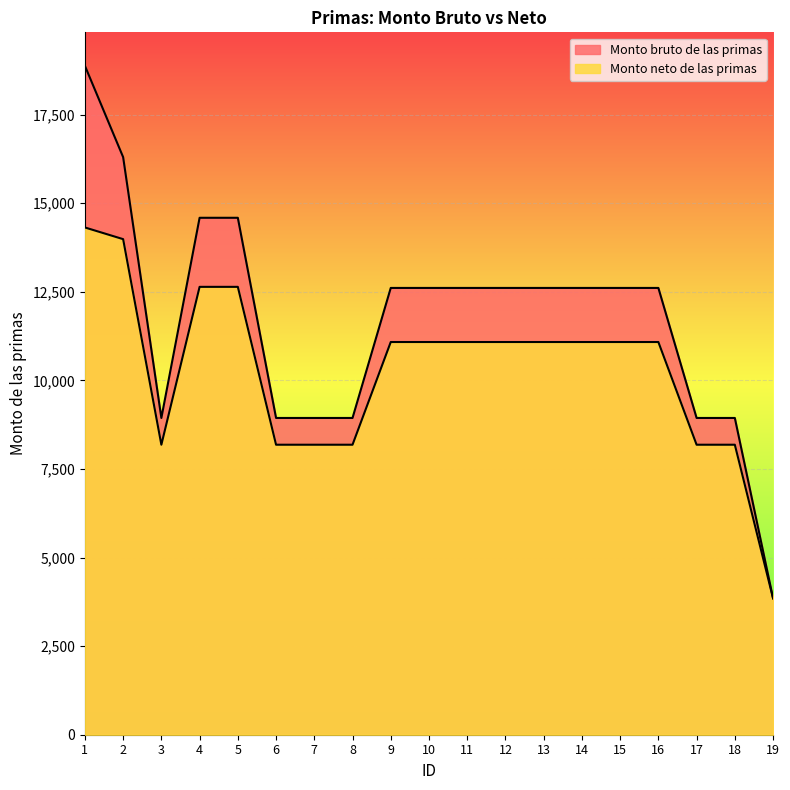

True or false: Monto bruto de las primas has more than 1 points higher than both neighbors.

False